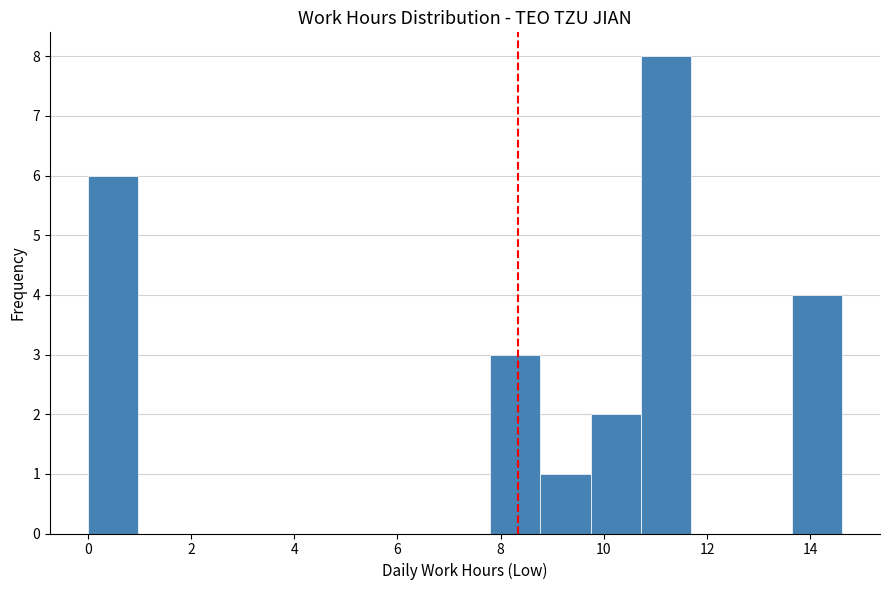

Reading left to right, list every bar in this chart as the range it spans on the x-axis followed by its height. Neither the bar edges nor the heights are printed on the chart, so give them approximately, as read against the axes.

0.0 to 1.0: 6
1.0 to 2.0: 0
2.0 to 3.0: 0
3.0 to 3.8: 0
3.8 to 4.8: 0
4.8 to 5.8: 0
5.8 to 6.8: 0
6.8 to 7.8: 0
7.8 to 8.8: 3
8.8 to 9.8: 1
9.8 to 10.8: 2
10.8 to 11.6: 8
11.6 to 12.6: 0
12.6 to 13.6: 0
13.6 to 14.6: 4